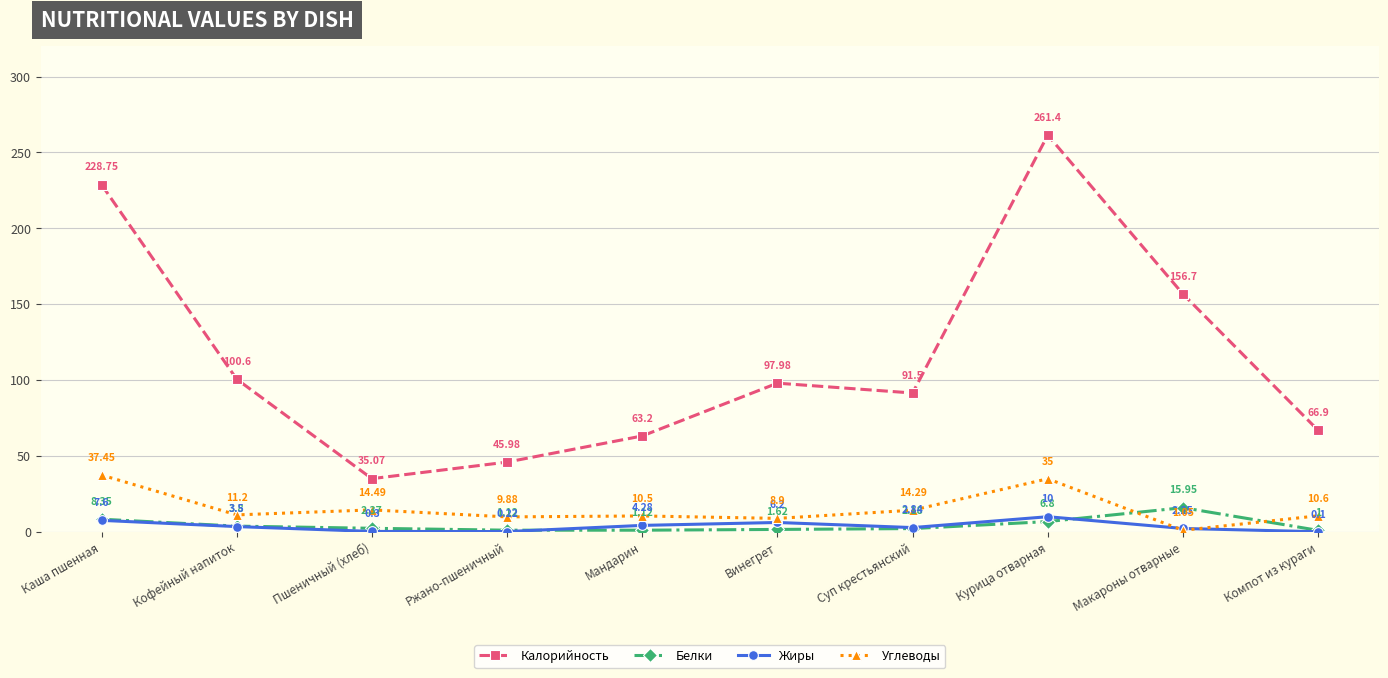

At which label does Белки first exceed 2?

Каша пшенная